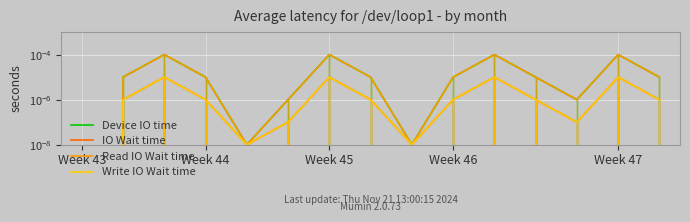

What are all the series names shown in the legend?

Device IO time, IO Wait time, Read IO Wait time, Write IO Wait time